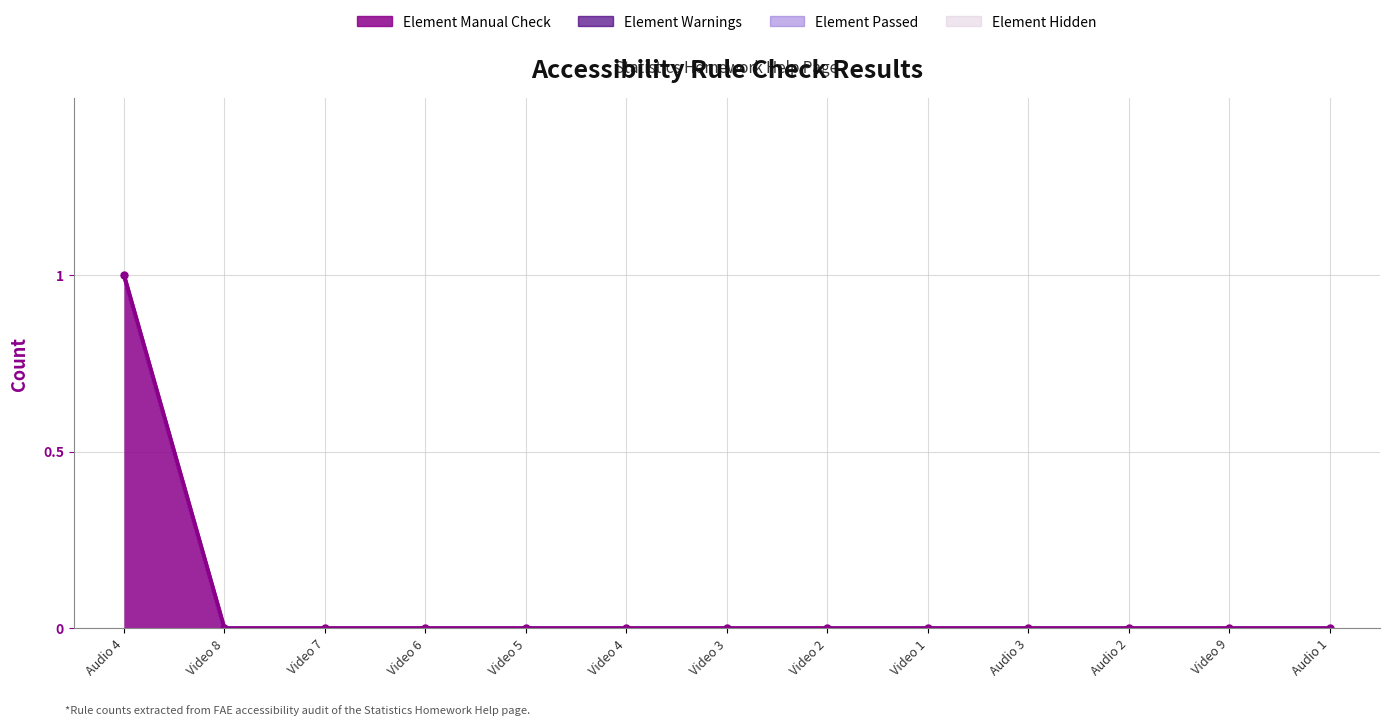

What is the label of the 9th point from the right?

Video 5